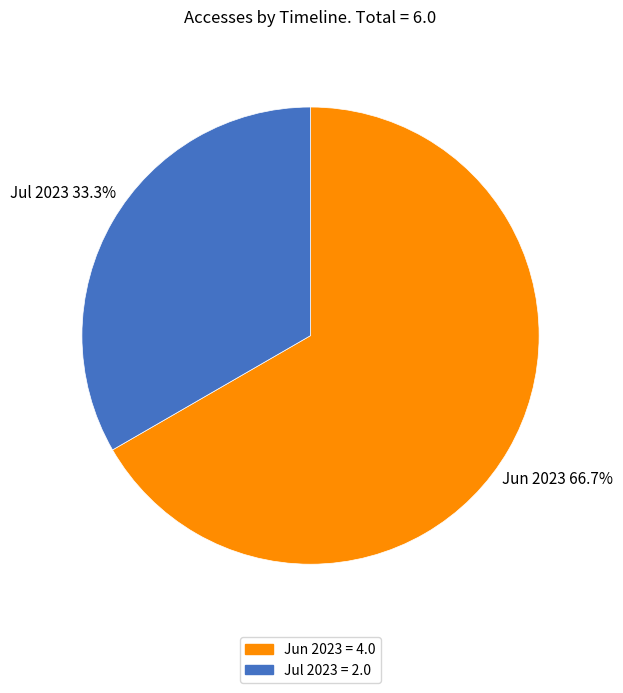

Which slice is the largest?

Jun 2023